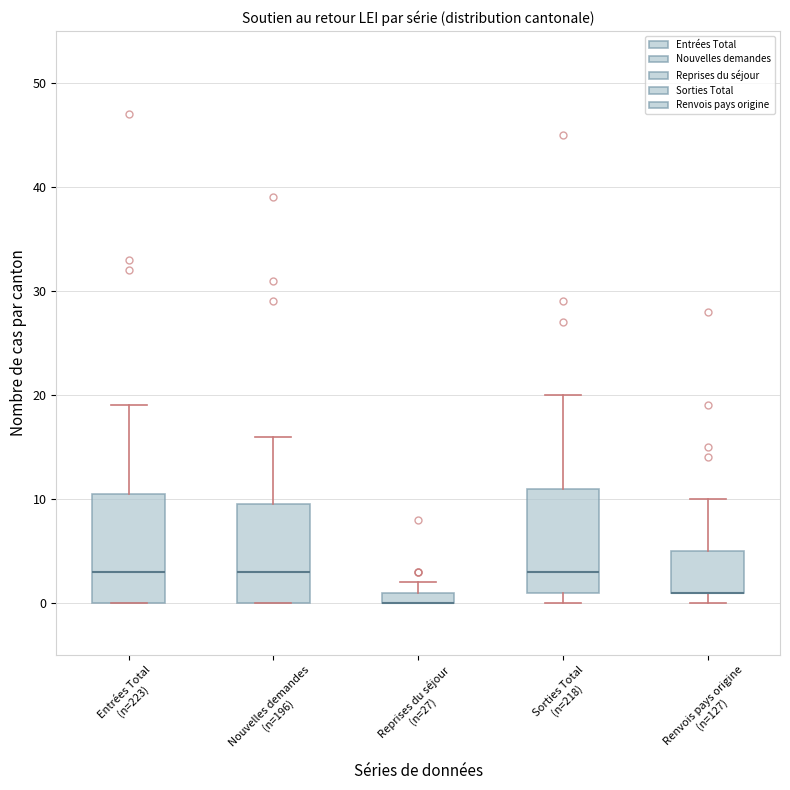

Where is the lower edge of the box for Entrées Total (n=223) on the y-axis? The values are not printed on the chart, so give them approximately, as read against the axis.

0